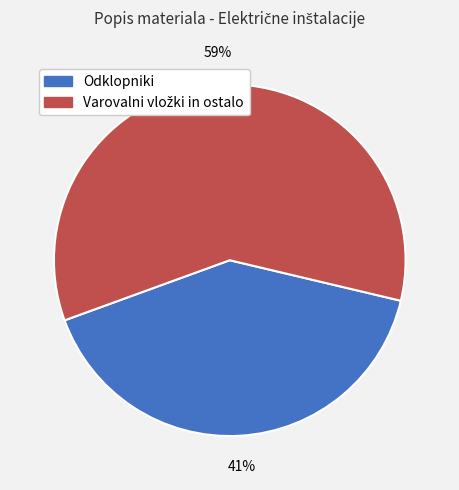

To the nearest percent, what is the average slice percentage?

50%